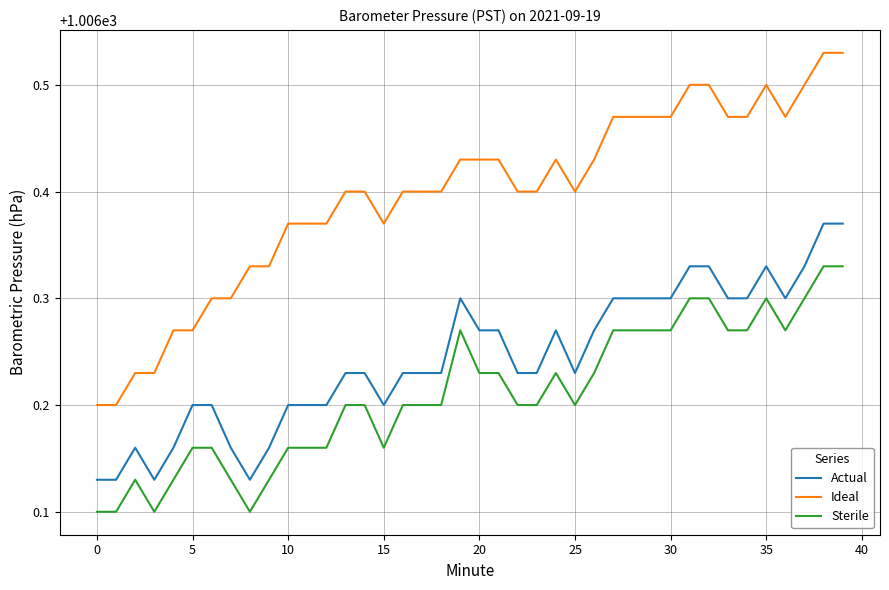

Count the Ideal values in the range 1006 to 1007.

40